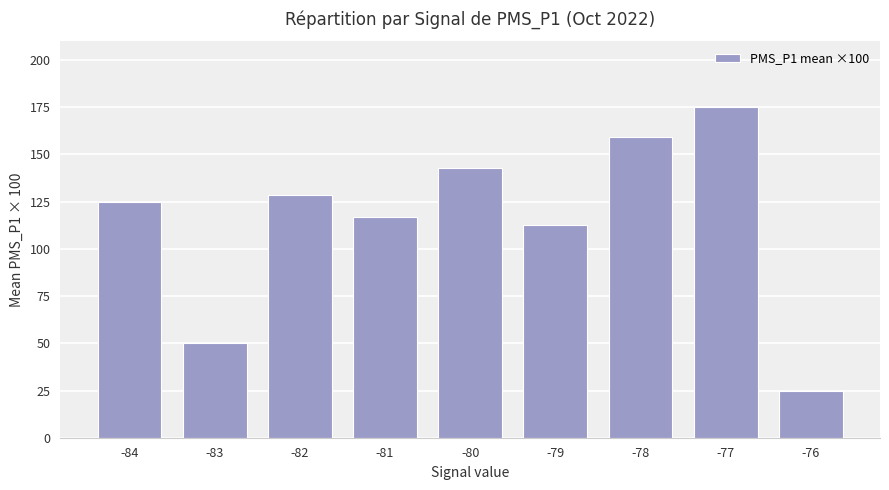

What is the minimum value shown in the chart?

25.0